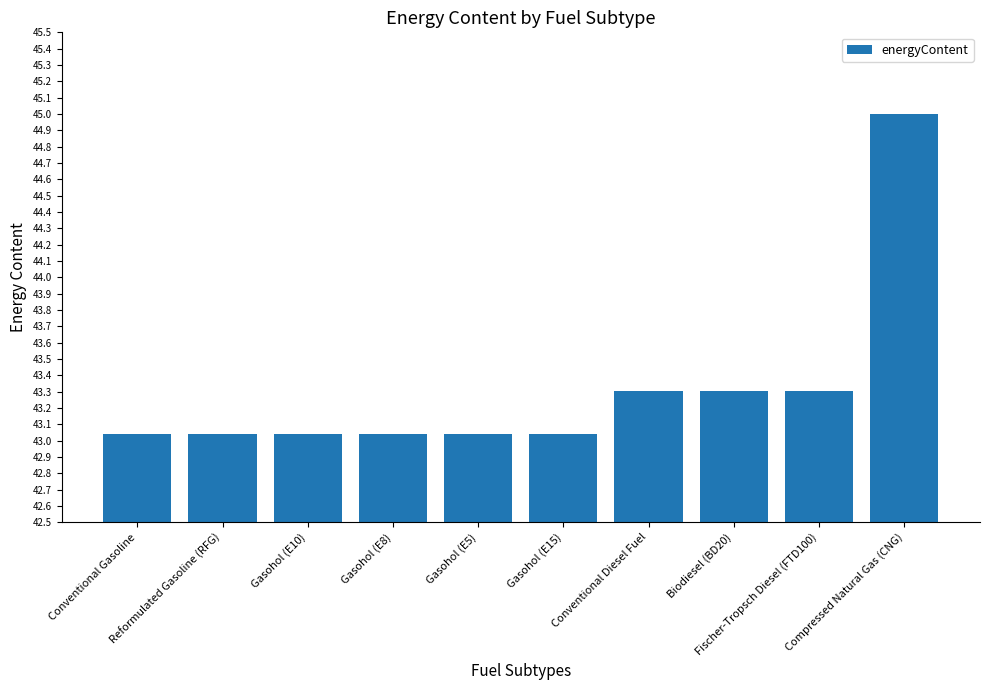

How many bars are there in total?

10